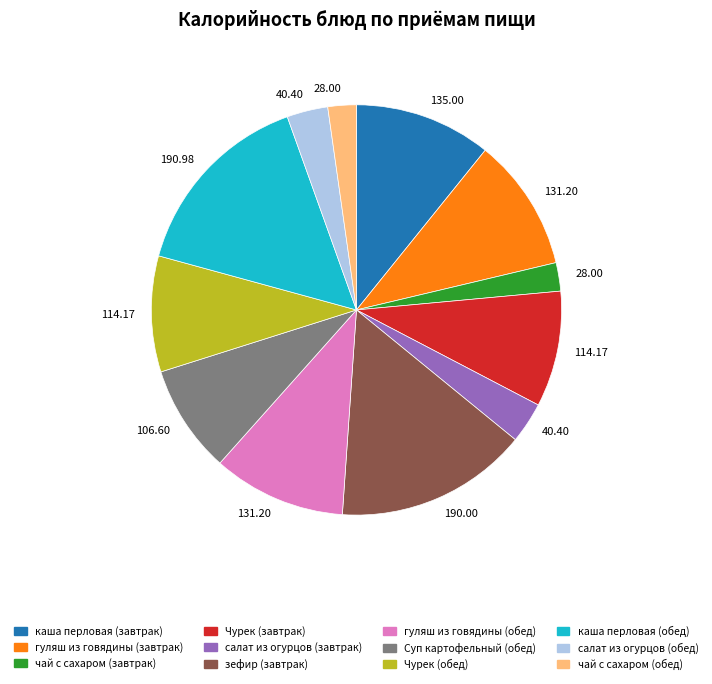

Does any single category account for the majority?

No